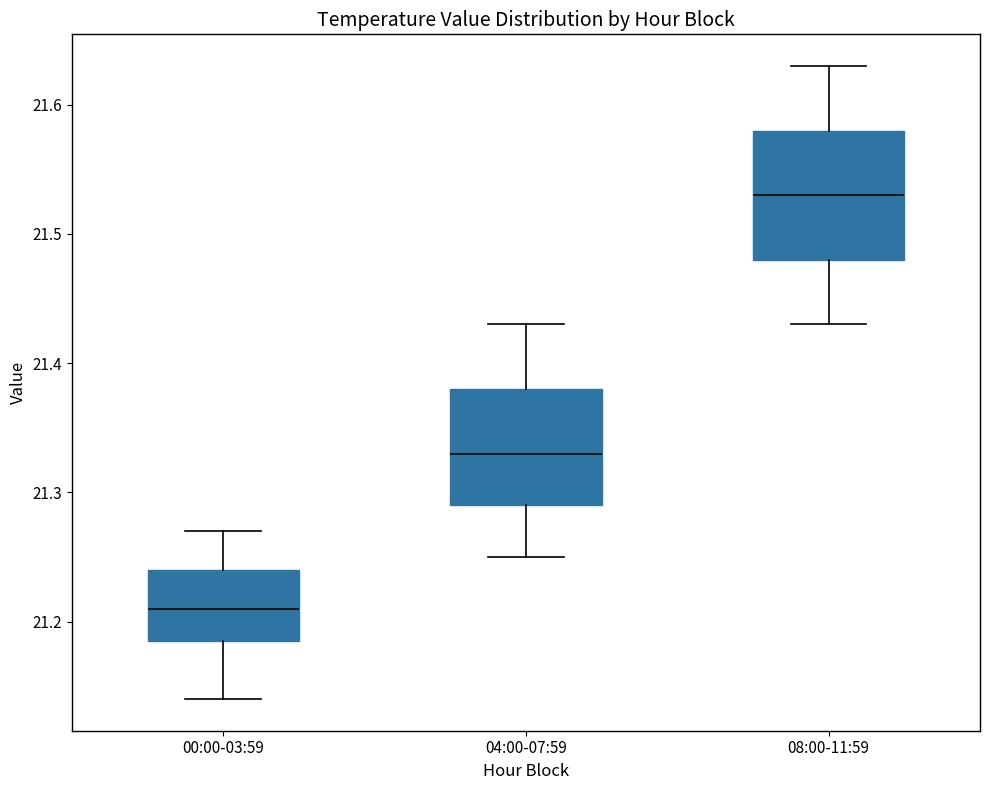

Where does the lower whisker of the box for 04:00-07:59 end on the y-axis? The values are not printed on the chart, so give them approximately, as read against the axis.

21.25